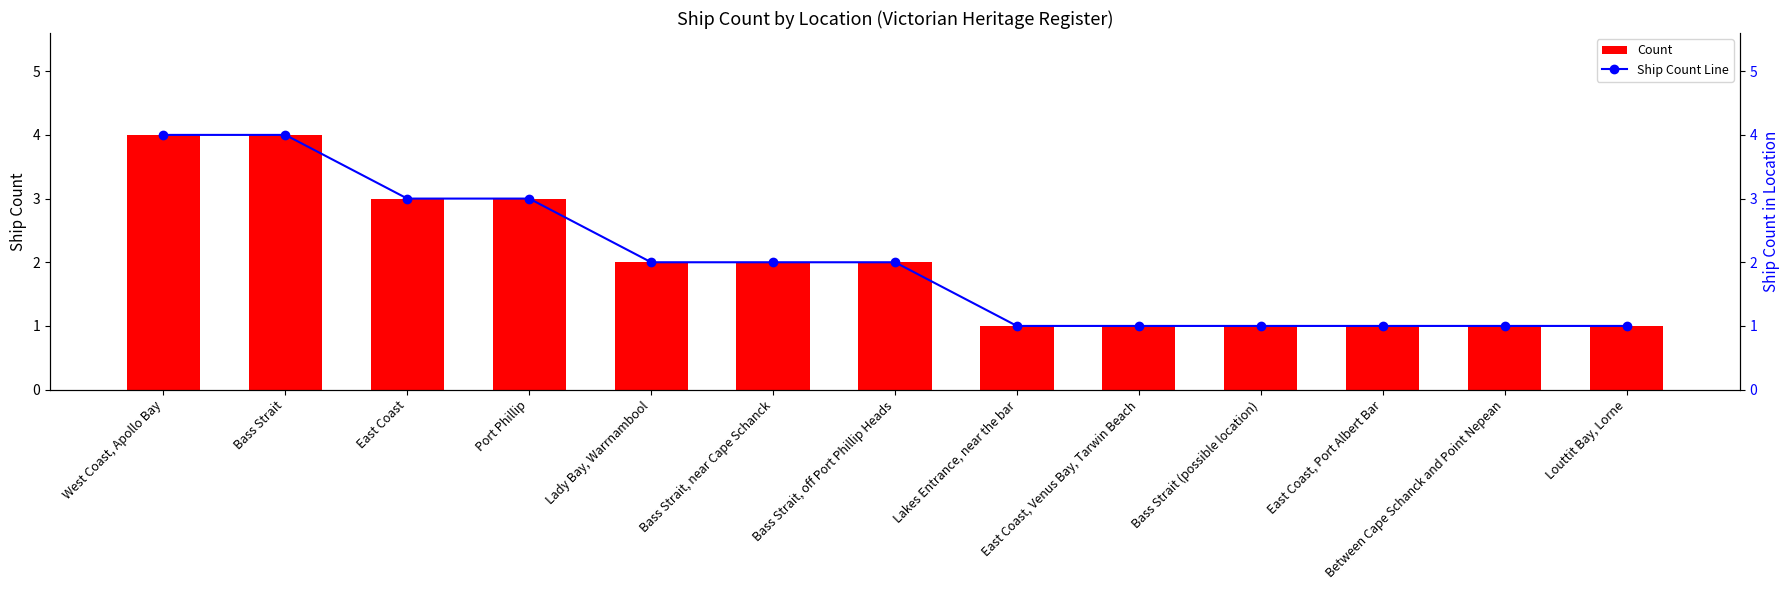

Reading left to right, what are all the values shown in this chart?

Count: 4	4	3	3	2	2	2	1	1	1	1	1	1
Ship Count Line: 4	4	3	3	2	2	2	1	1	1	1	1	1